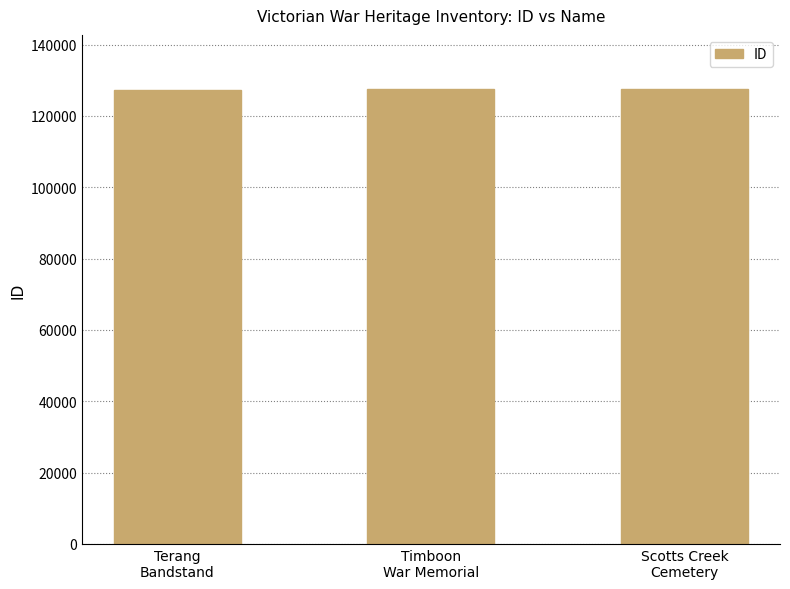

How many values are between 127332 and 127427?

3